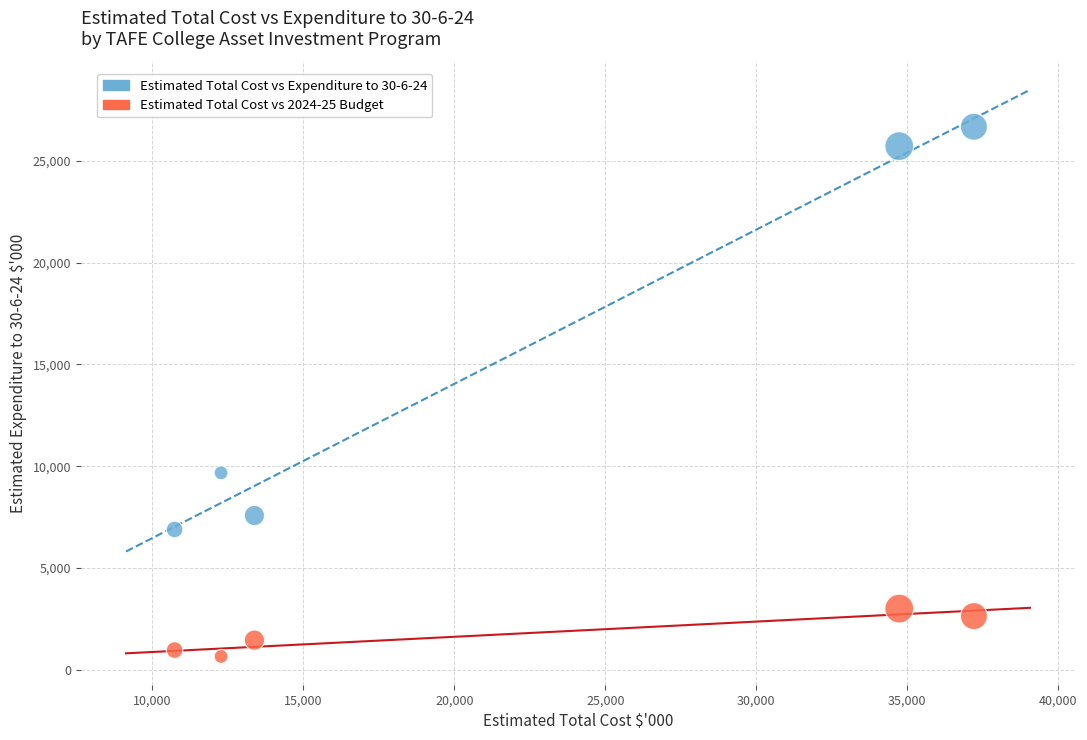

Across all series, what Y value is closest to 13667?

9673